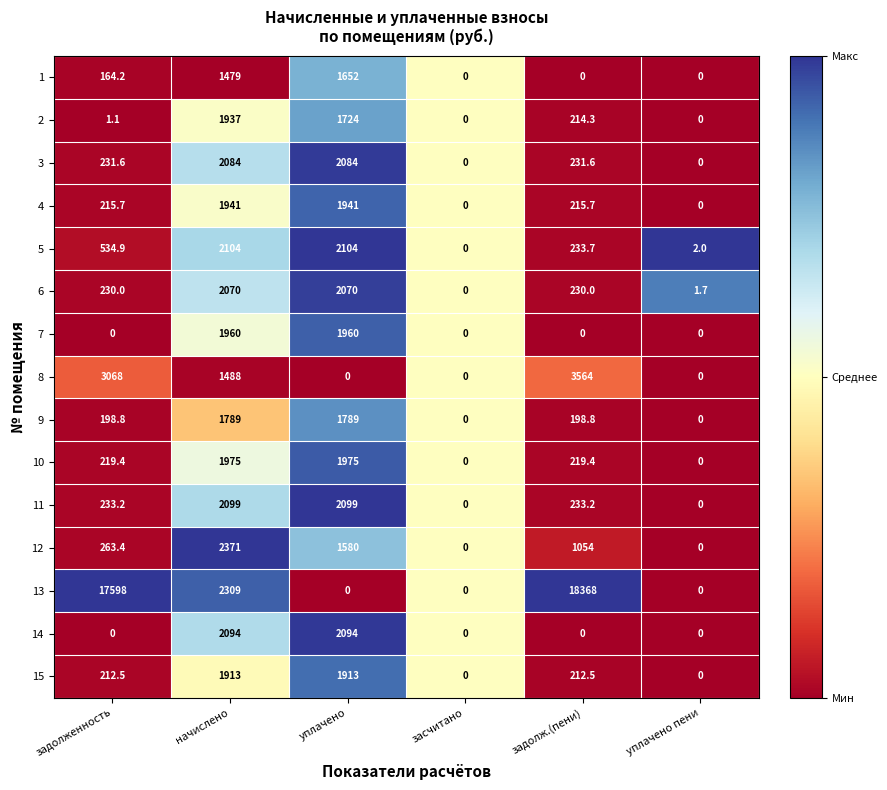

The 12 series shows -1452.1 at уплачено пени. True or false?

False